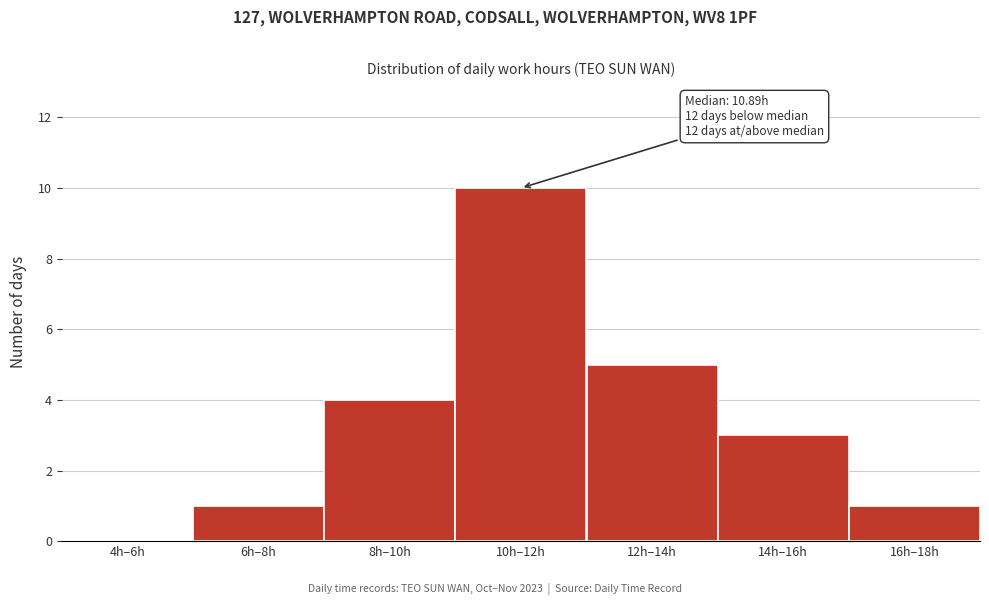

Reading left to right, list all the values displayed in this chart.

4h–6h=0	6h–8h=1	8h–10h=4	10h–12h=10	12h–14h=5	14h–16h=3	16h–18h=1